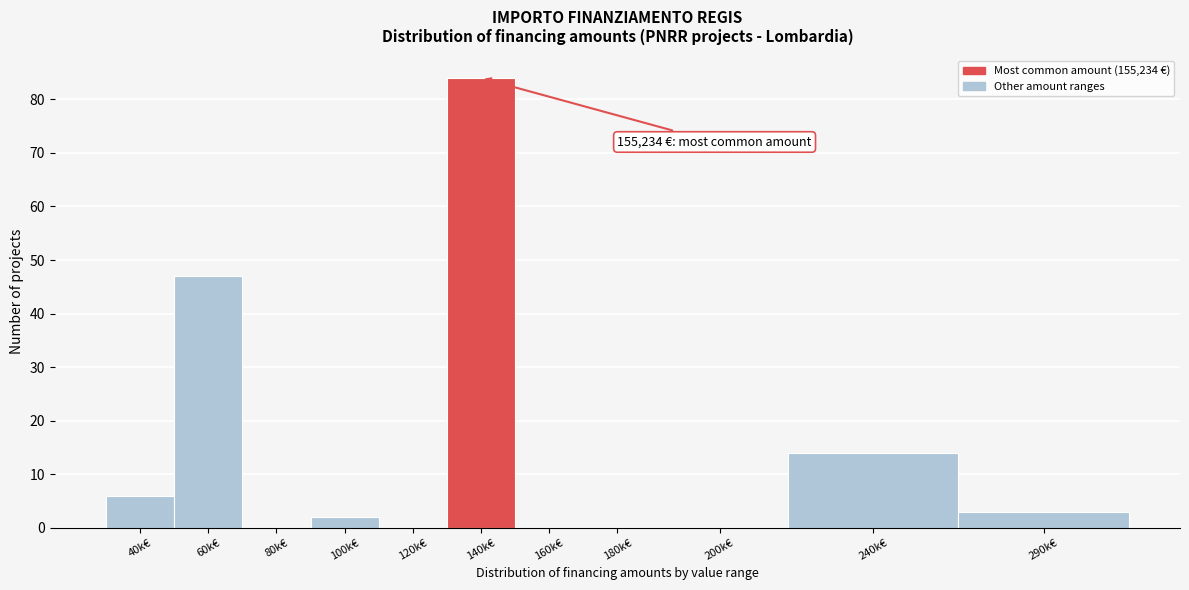

Reading right to left, transcribe all the data shown in this chart.

290k€=3	240k€=14	200k€=0	180k€=0	160k€=0	140k€=84	120k€=0	100k€=2	80k€=0	60k€=47	40k€=6